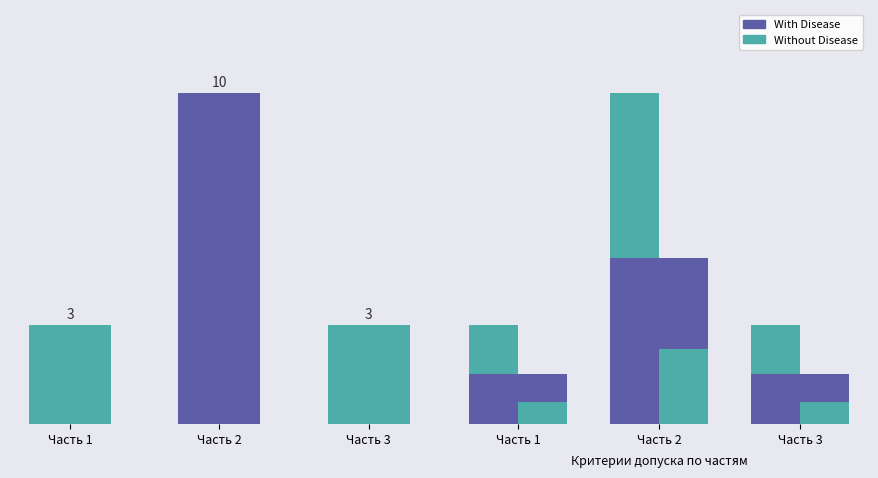

What is the average value of the With Disease series?

5